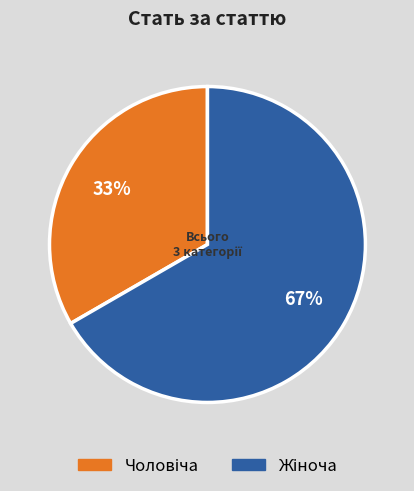

Is there a majority slice in this chart?

Yes